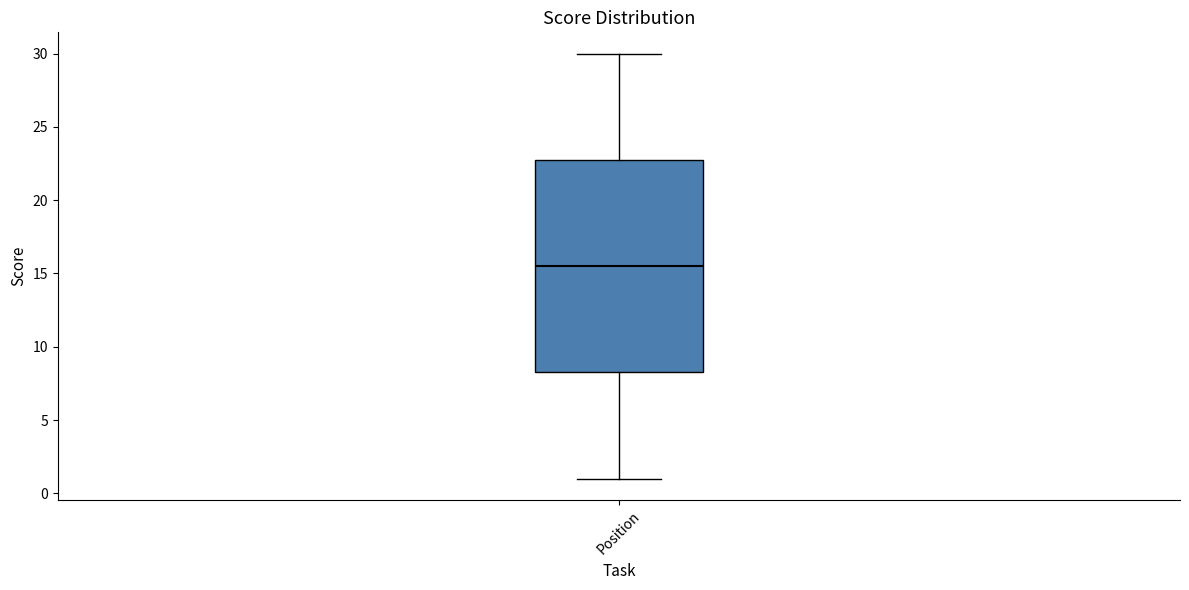

Where is the lower edge of the box for Position on the y-axis? The values are not printed on the chart, so give them approximately, as read against the axis.

8.5